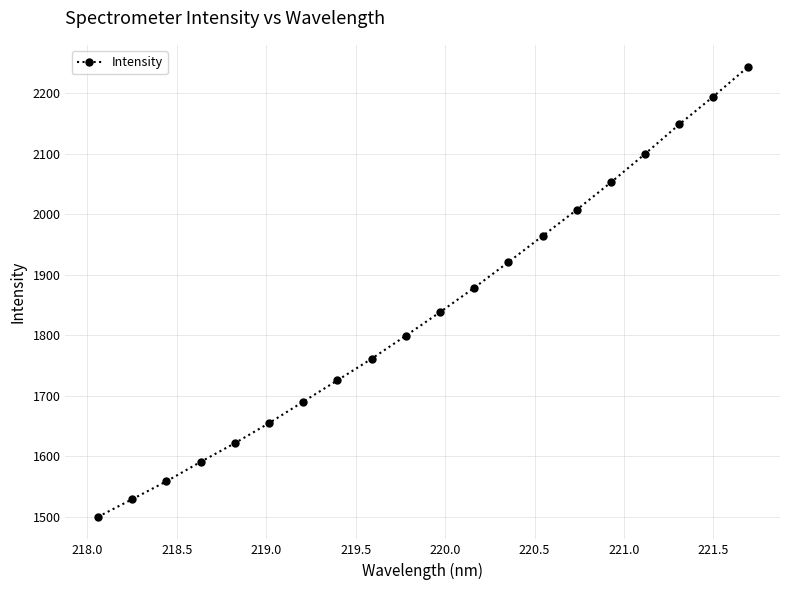

What is the average value?

1838.9